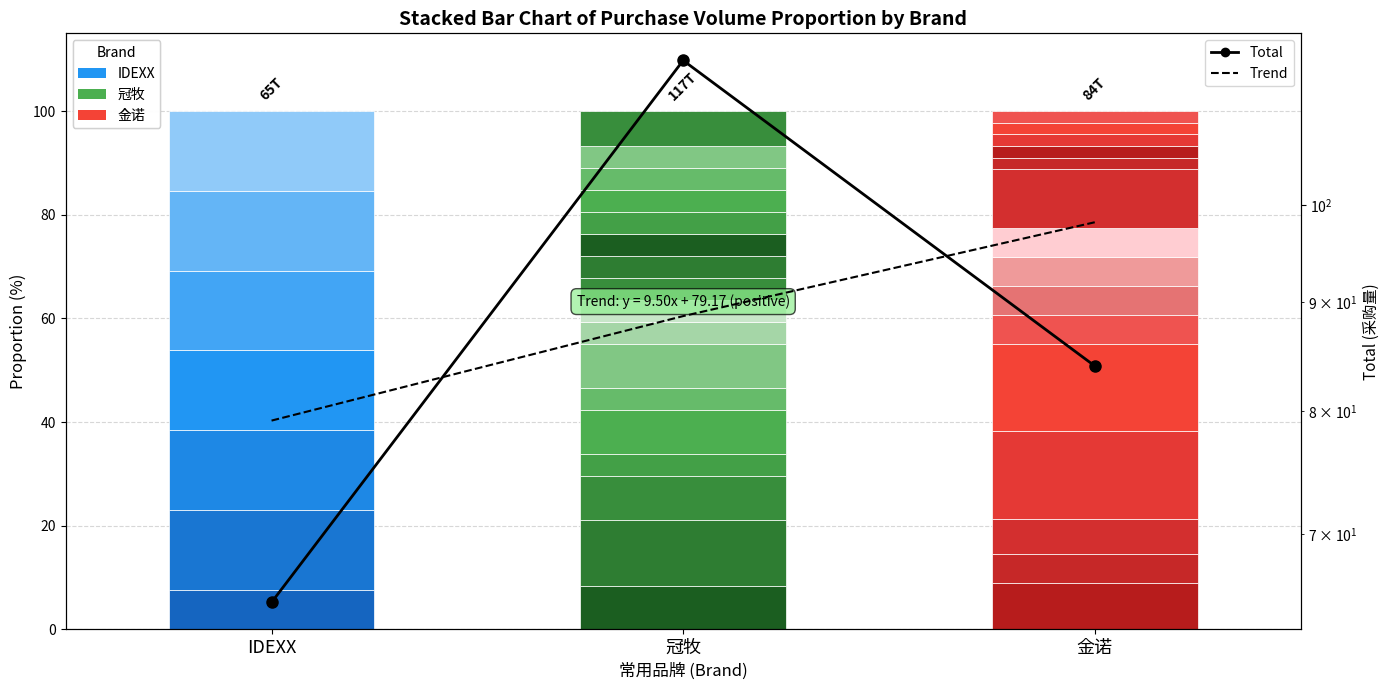

Reading left to right, list all the values displayed in this chart.

Total: 65.0	117.0	84.0
Trend: 79.2	88.7	98.2